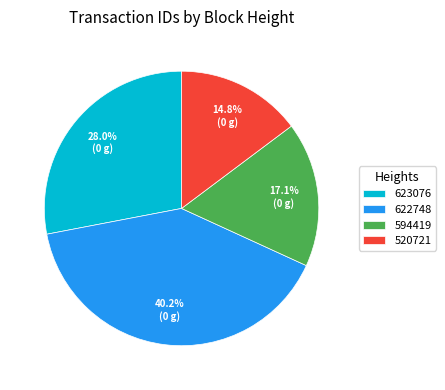

Which slice is the smallest?

520721